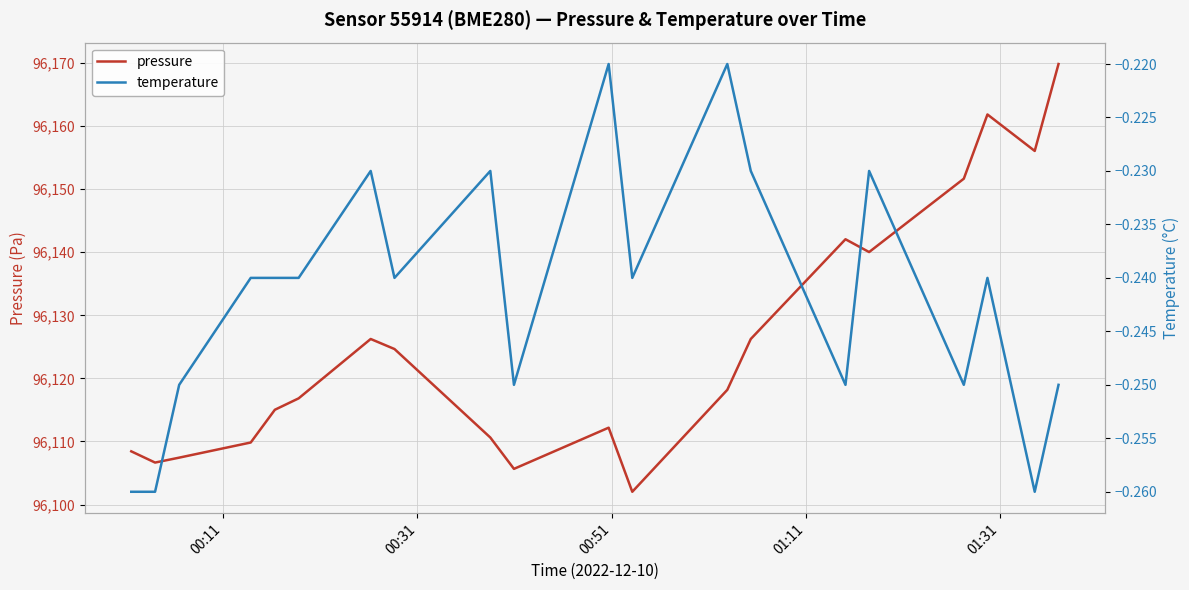

What is the maximum value for pressure?

96169.8